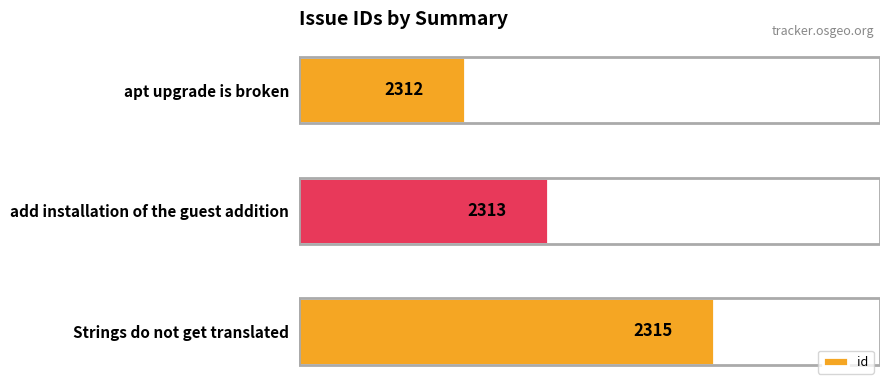

True or false: the data shows 931 at apt upgrade is broken.

False